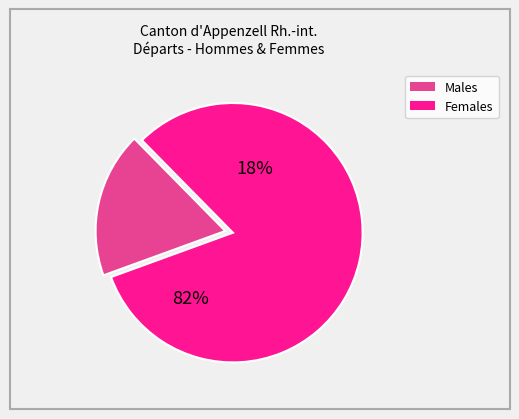

Is it true that Europe is 78% of the pie?

False